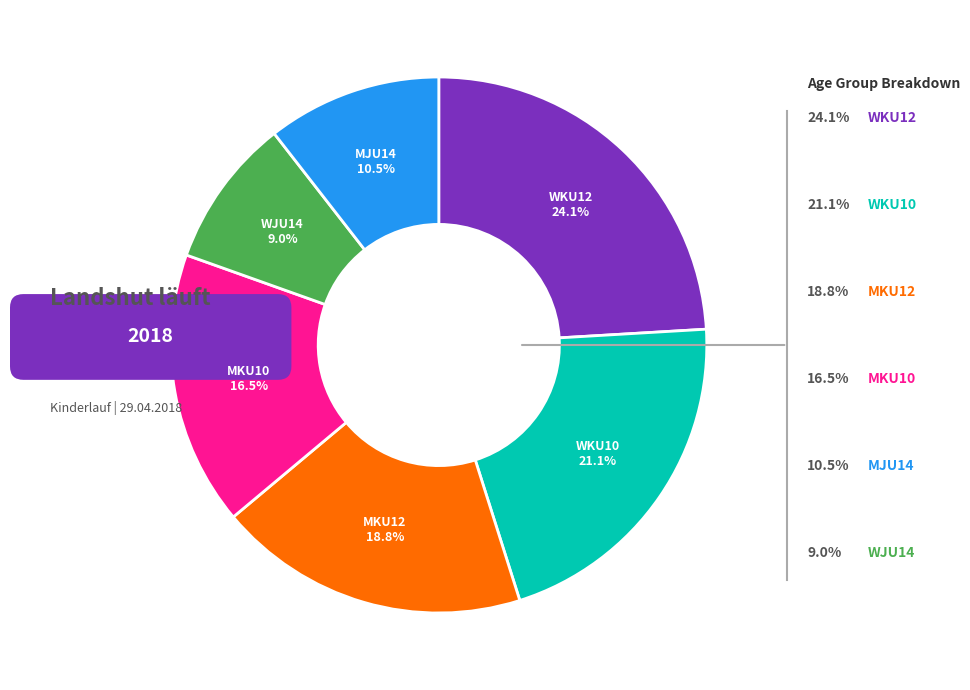

To the nearest percent, what is the average slice percentage?

17%